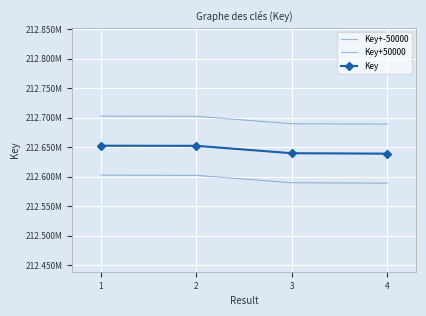

What is the spread (max minus min) of values at 1?

100000